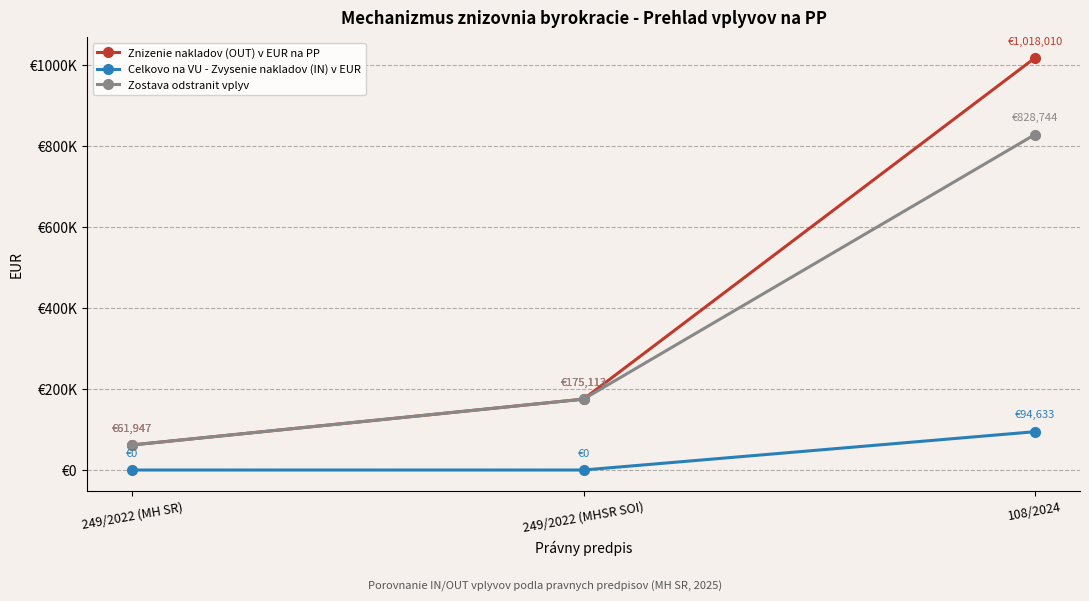

Which category has the highest value in the Celkovo na VU - Zvysenie nakladov (IN) v EUR series?

108/2024